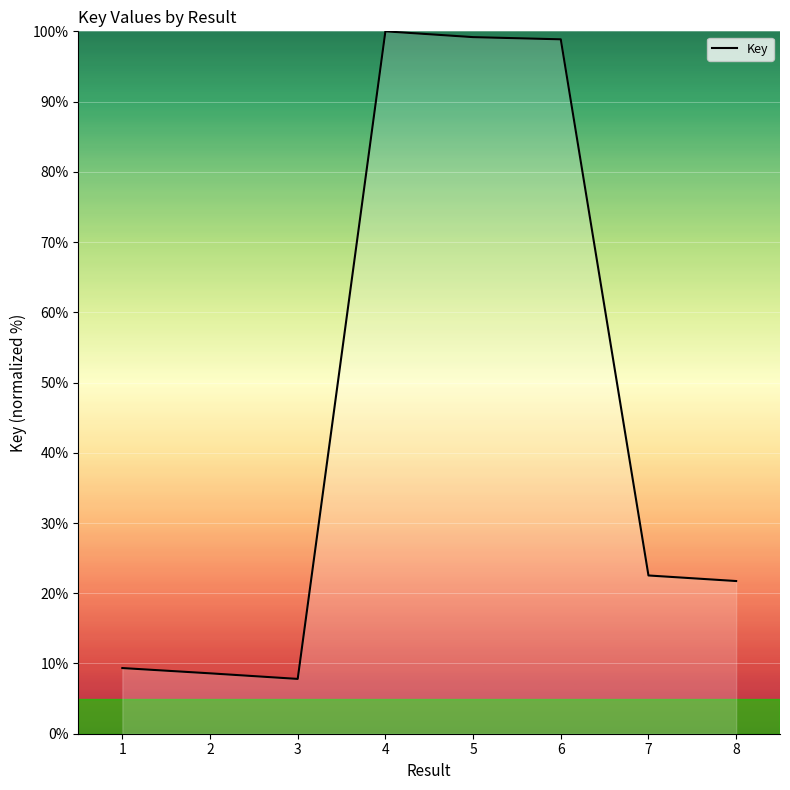

What is the minimum value shown in the chart?

7.8